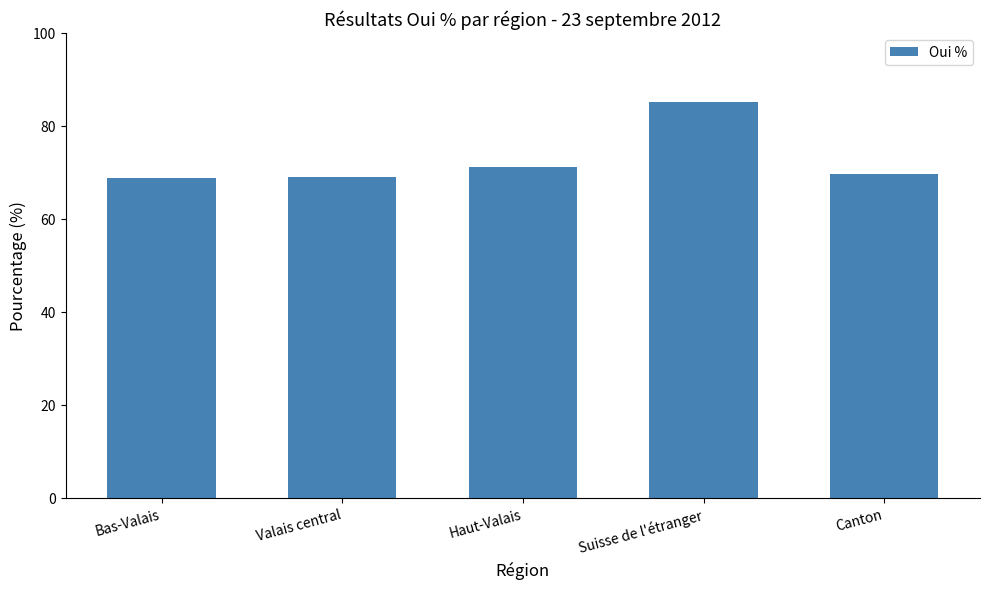

What is the label of the 1st bar from the left?

Bas-Valais